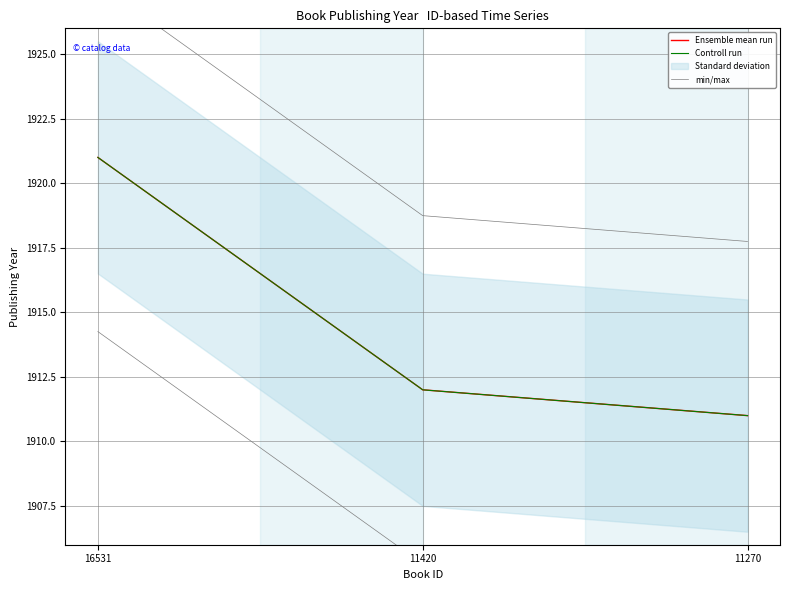

Which label corresponds to the largest value in the chart?

16531